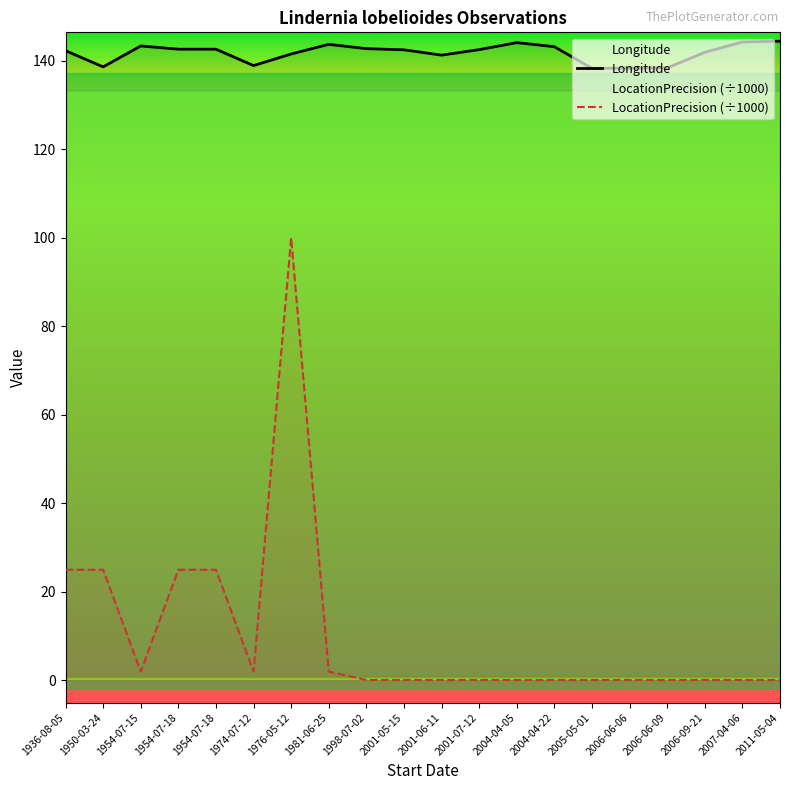

Rank the series by their maximum value, from lowest to highest.

LocationPrecision (÷1000), Longitude